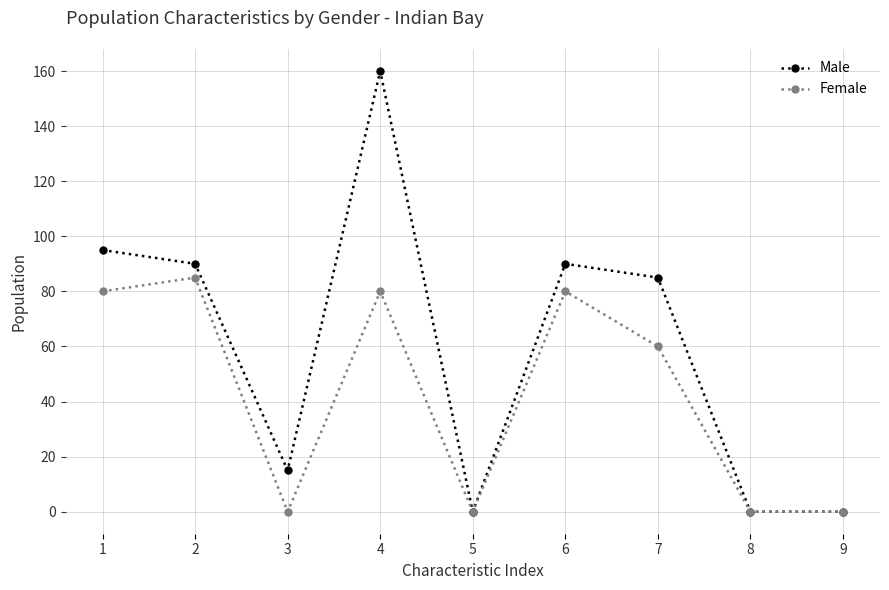

Reading left to right, extract all data points from this chart.

Male: 95	90	15	160	0	90	85	0	0
Female: 80	85	0	80	0	80	60	0	0